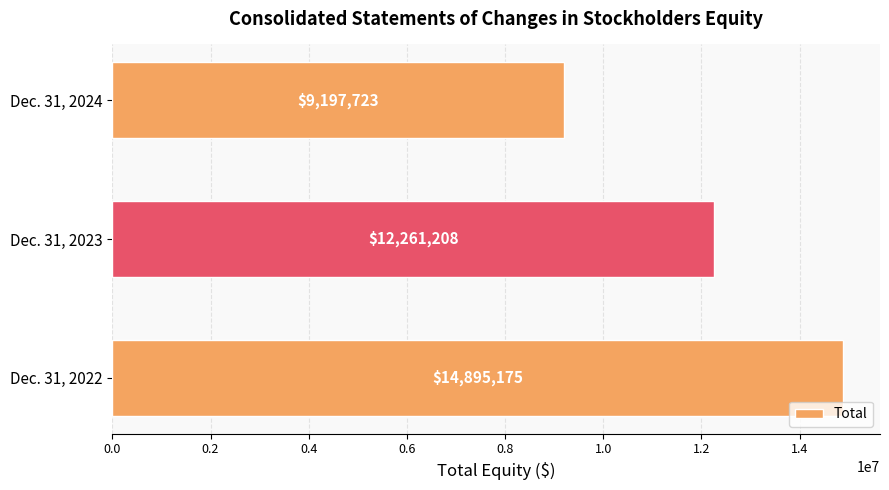

Reading bottom to top, transcribe all the data shown in this chart.

14895175	12261208	9197723